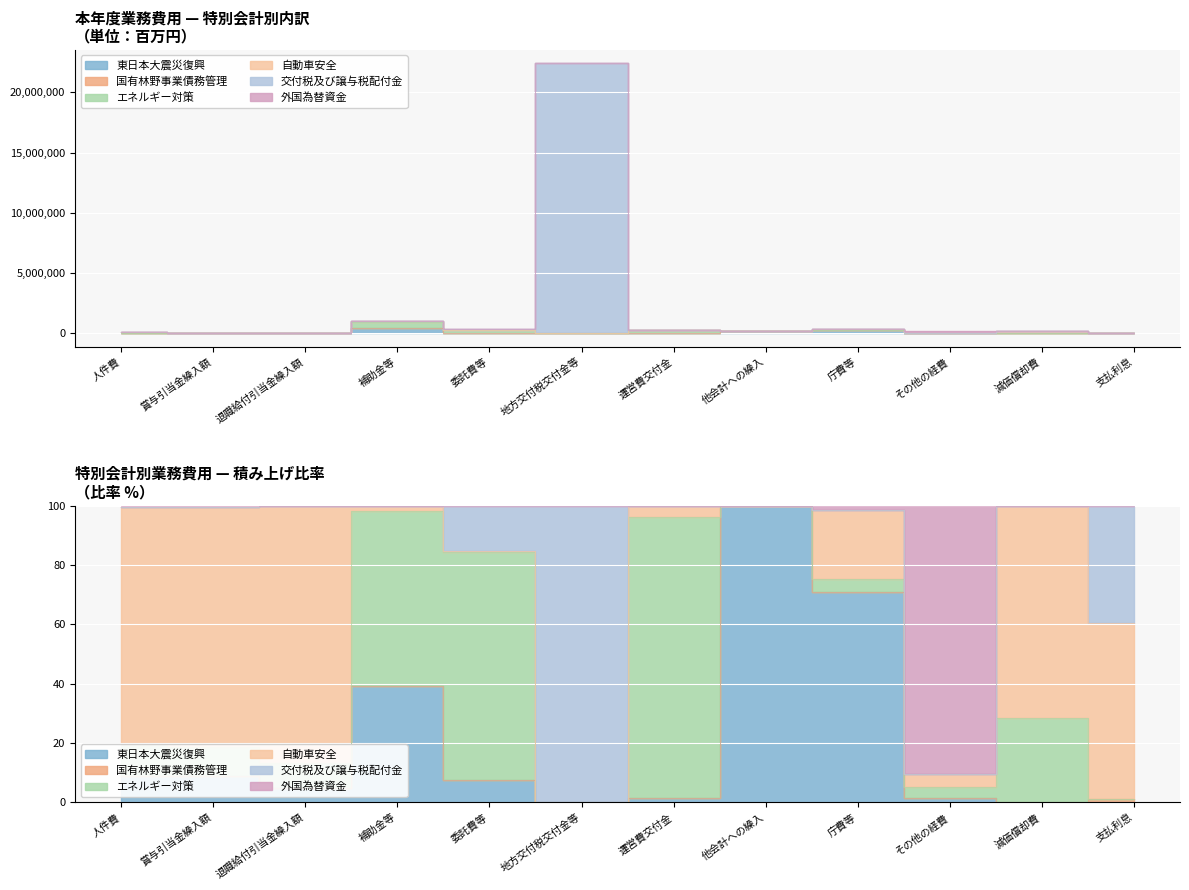

How many positive values does the 交付税及び譲与税配付金 series have?

5